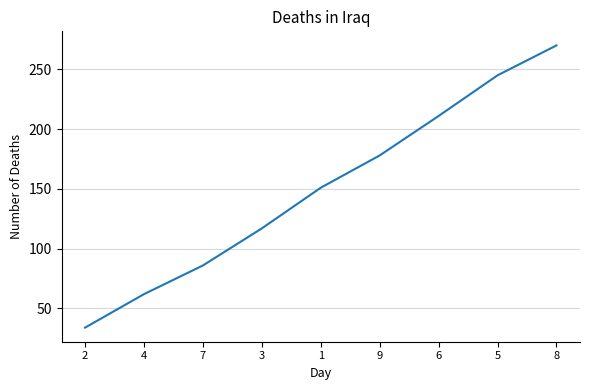

What is the change in value from 4 to 3?

+55